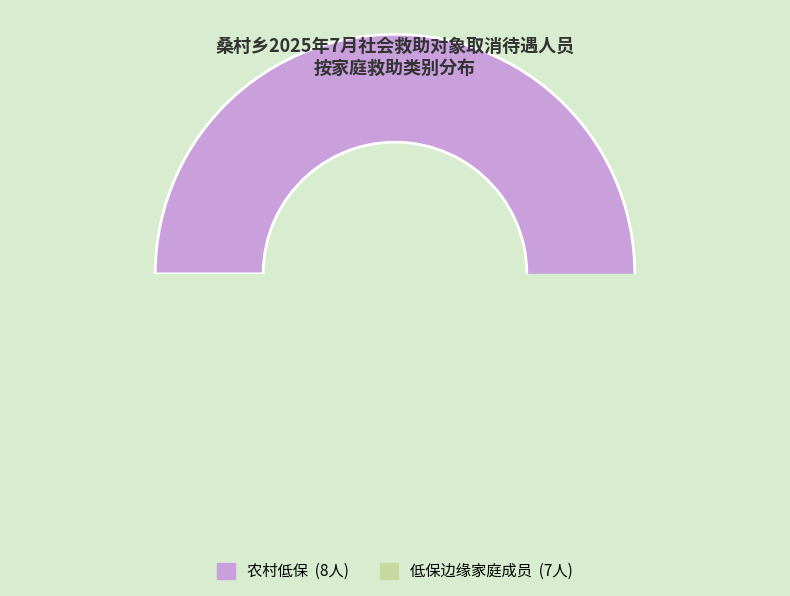

Is there any slice that represents more than half of the pie?

Yes